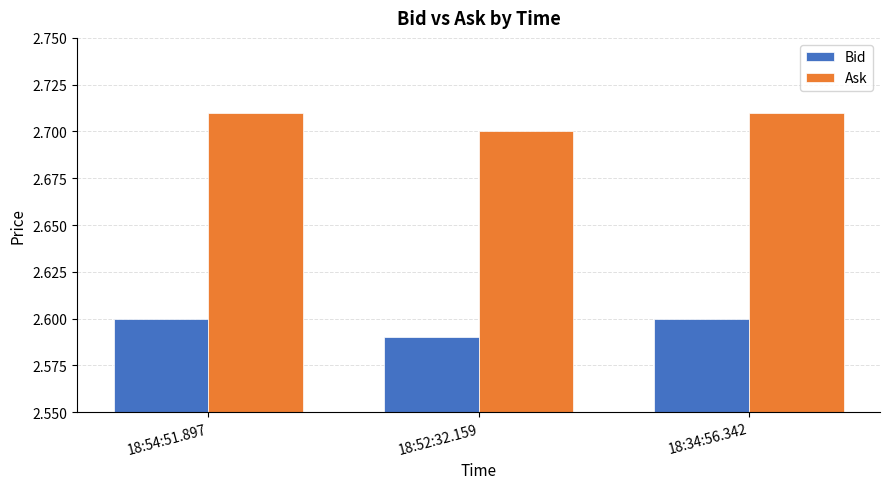

Count the Bid values in the range 2 to 3.

3